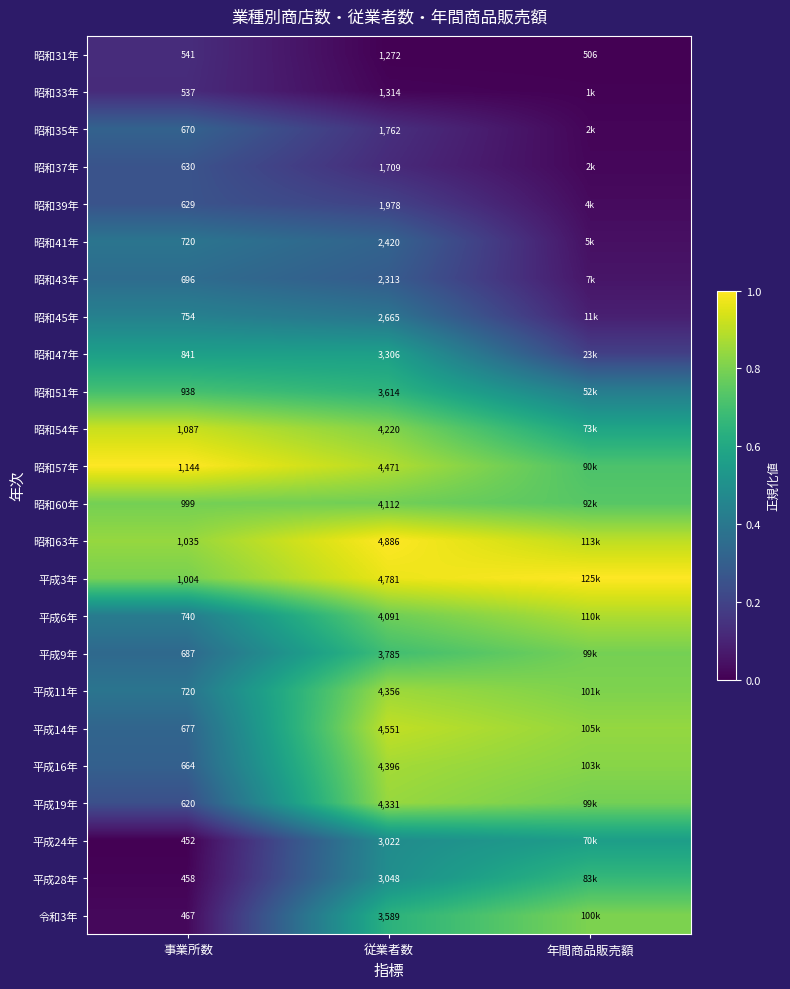

Where is 昭和31年 nearest to the value 889?

事業所数